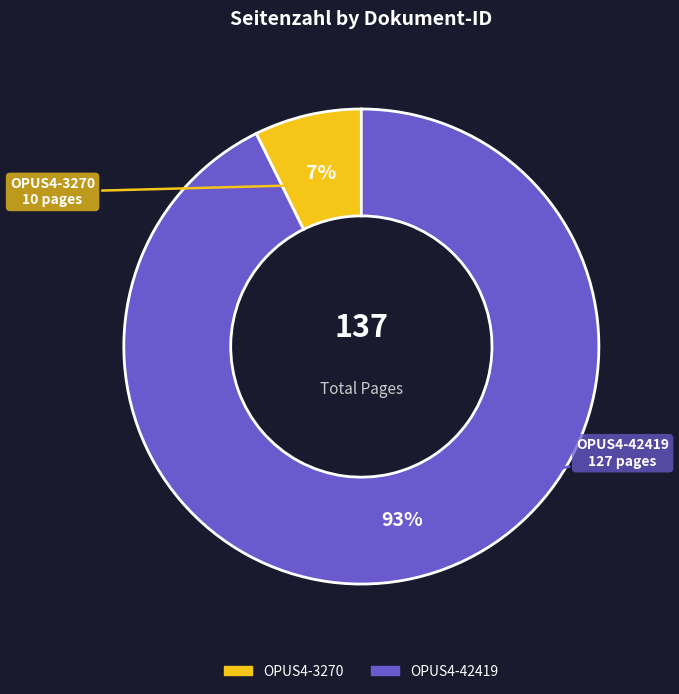

The OPUS4-3270 slice represents 7% of the pie. True or false?

True